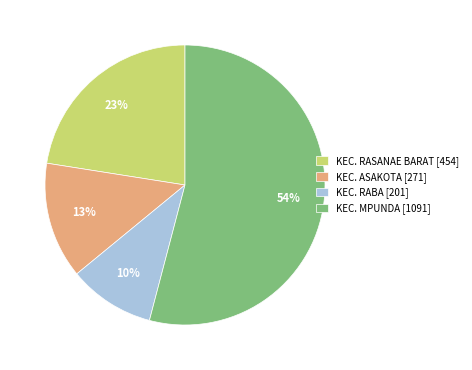

Which category has the biggest portion of the pie?

KEC. MPUNDA